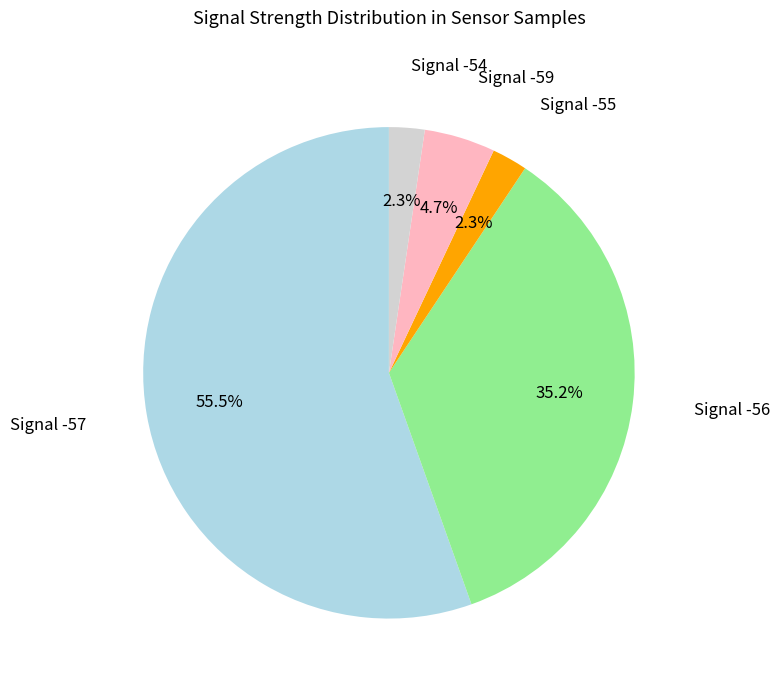

Is there a majority slice in this chart?

Yes